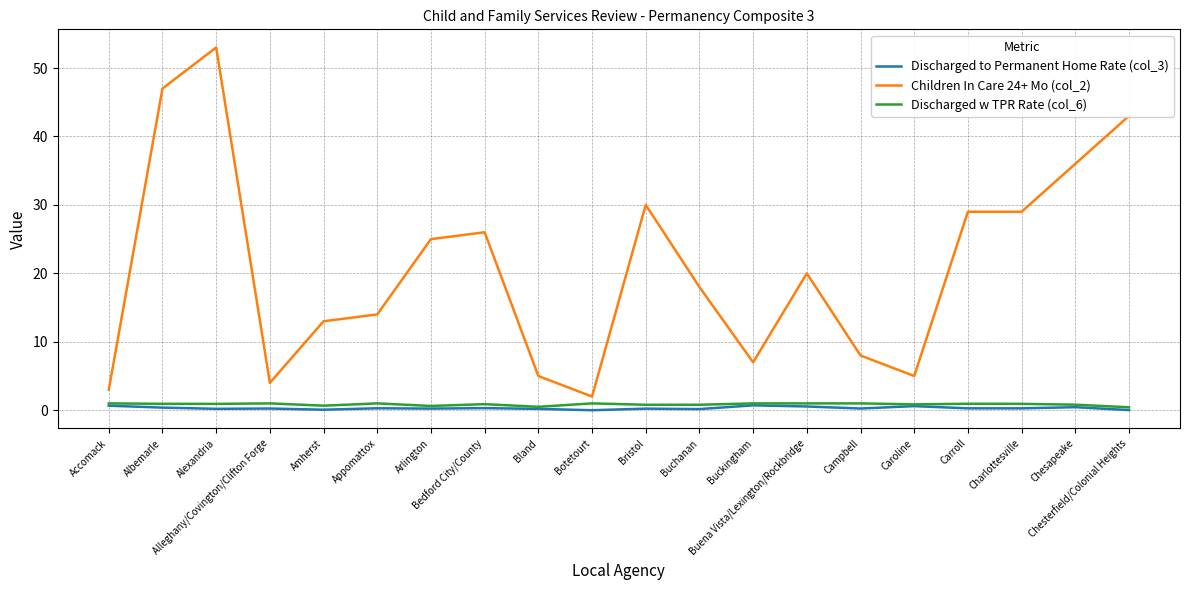

True or false: Discharged to Permanent Home Rate (col_3) and Children In Care 24+ Mo (col_2) intersect in this chart.

False